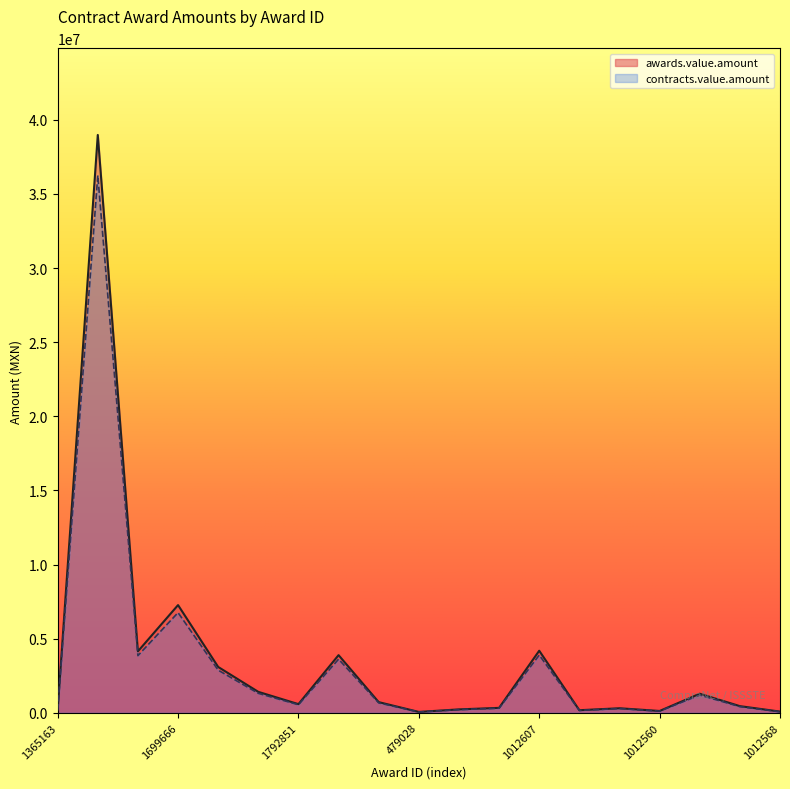

List the labels in order of contracts.value.amount value, smallest first.

479028, 1012568, 1012560, 303509, 1365163, 1699642, 853627, 415589, 703654, 1792851, 1699648, 1012547, 1699634, 1792797, 1699677, 1037274, 1012607, 1699666, 1680891